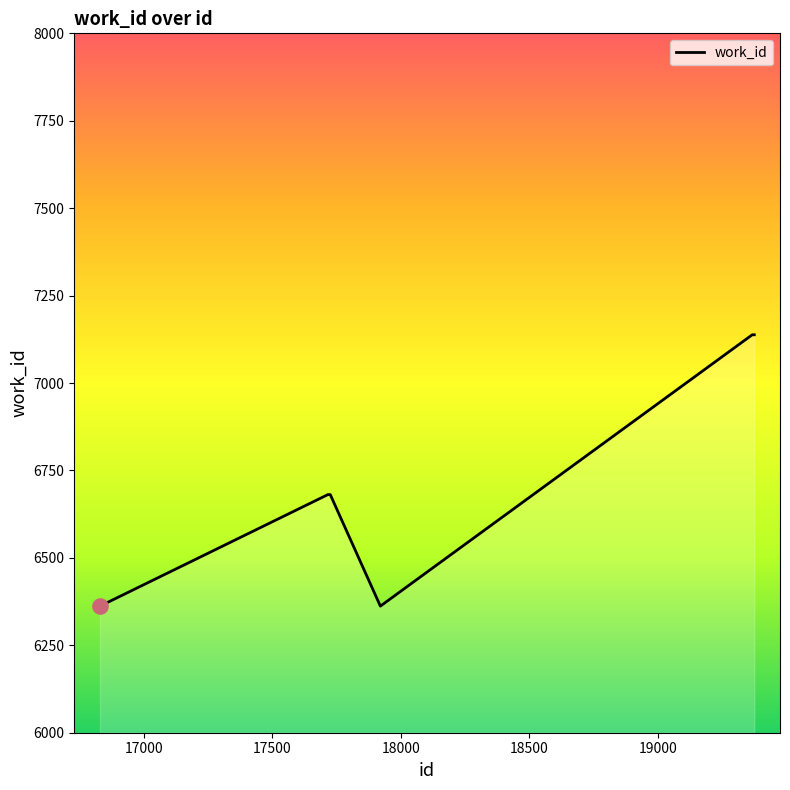

What is the difference between the second highest and minimum values?

776